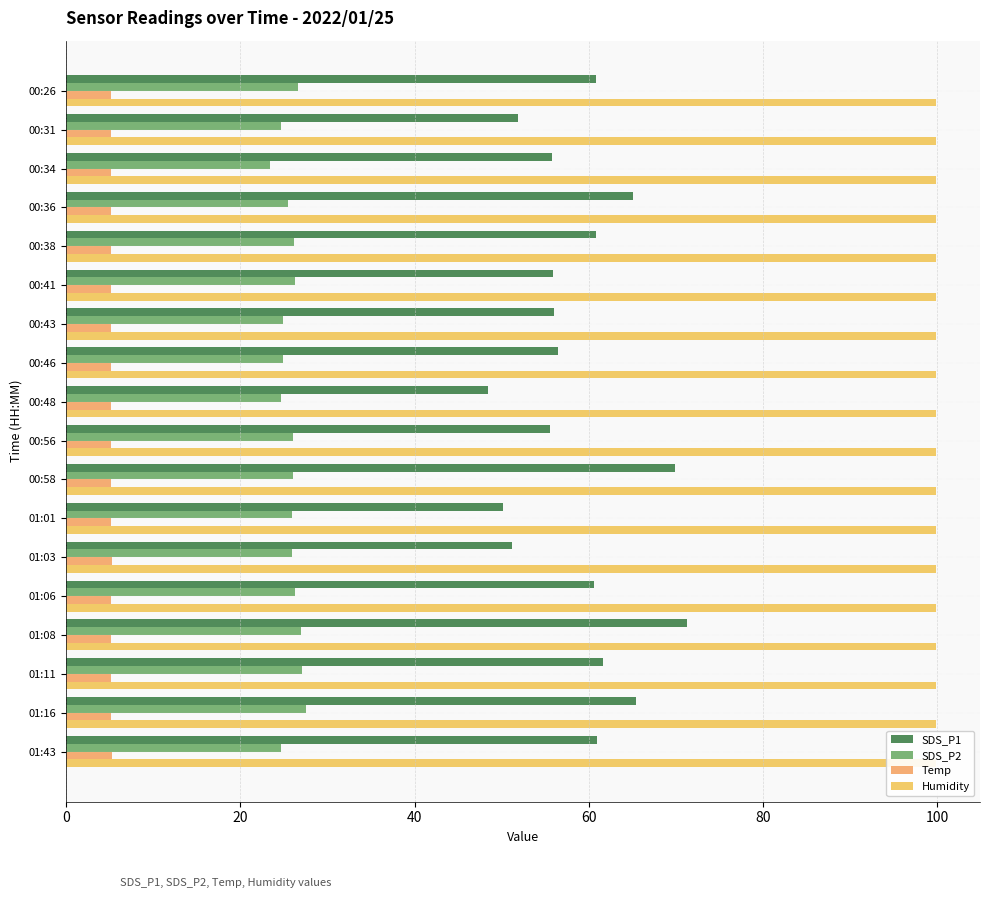

How many series are shown in this chart?

4